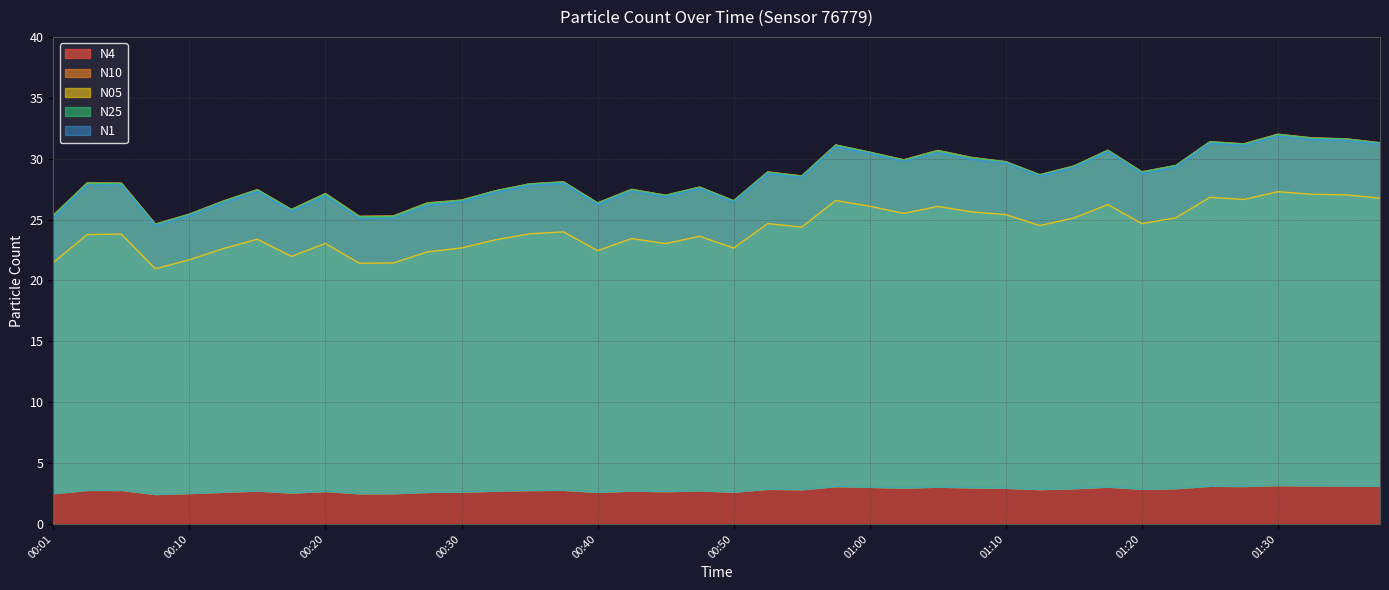

Where is N1 nearest to the value 28?

00:38